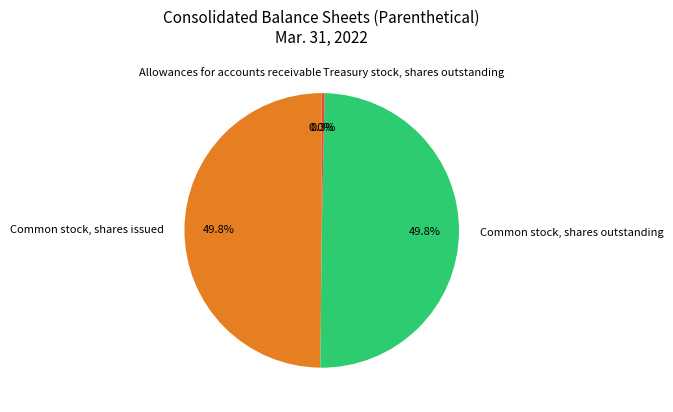

To the nearest percent, what is the difference between the largest and smallest slice percentages?

50%